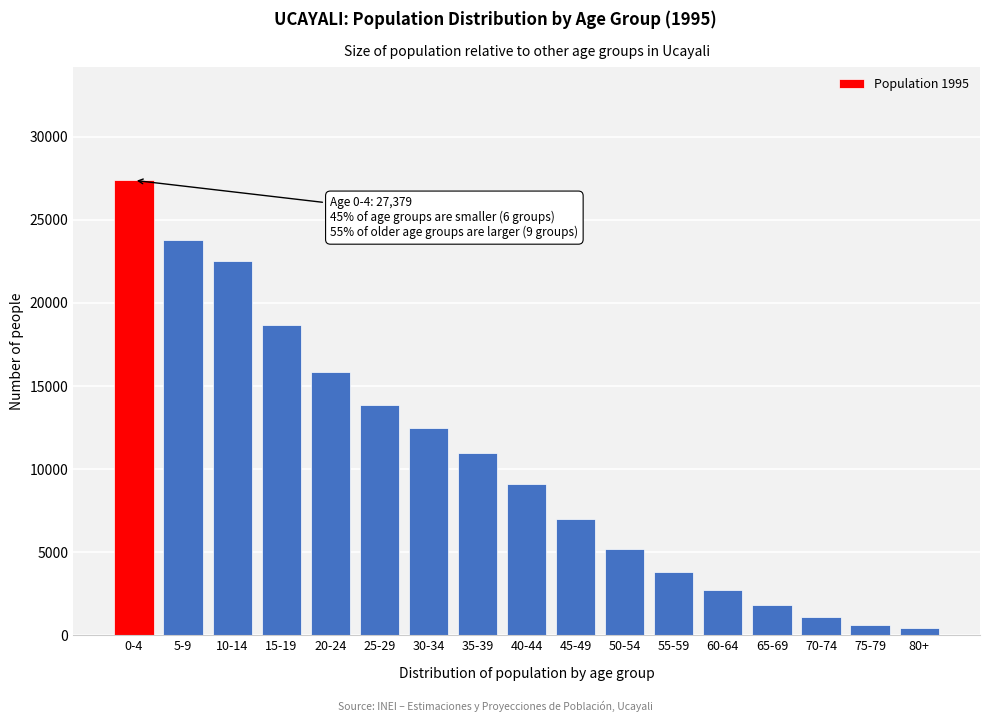

Reading right to left, list all the values displayed in this chart.

420	600	1100	1800	2700	3800	5200	7000	9078	10997	12473	13829	15817	18665	22523	23762	27379